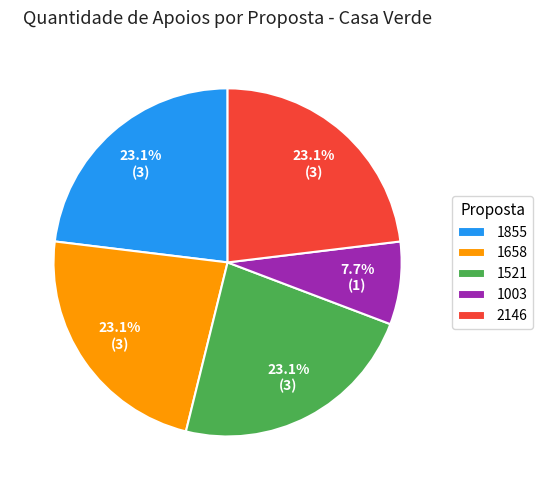

Which slice is the smallest?

1003